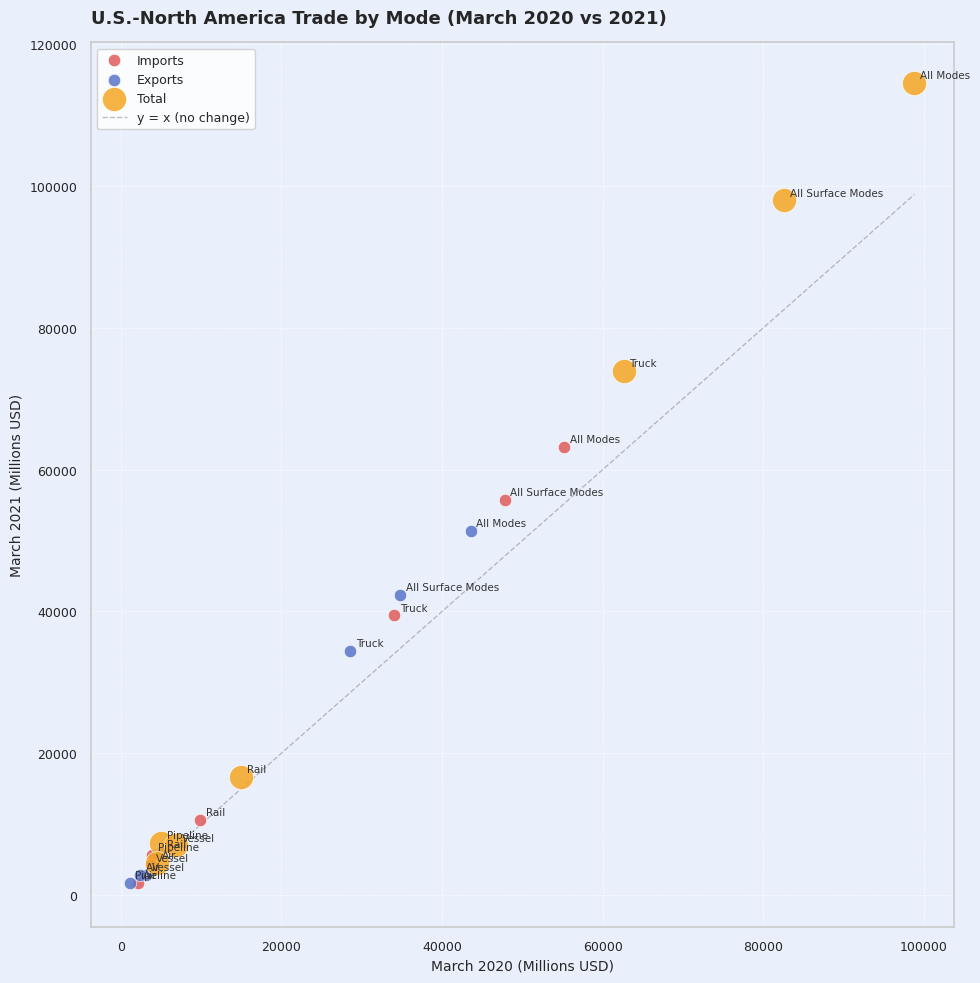

Which series has the widest spread of Y values?

Total